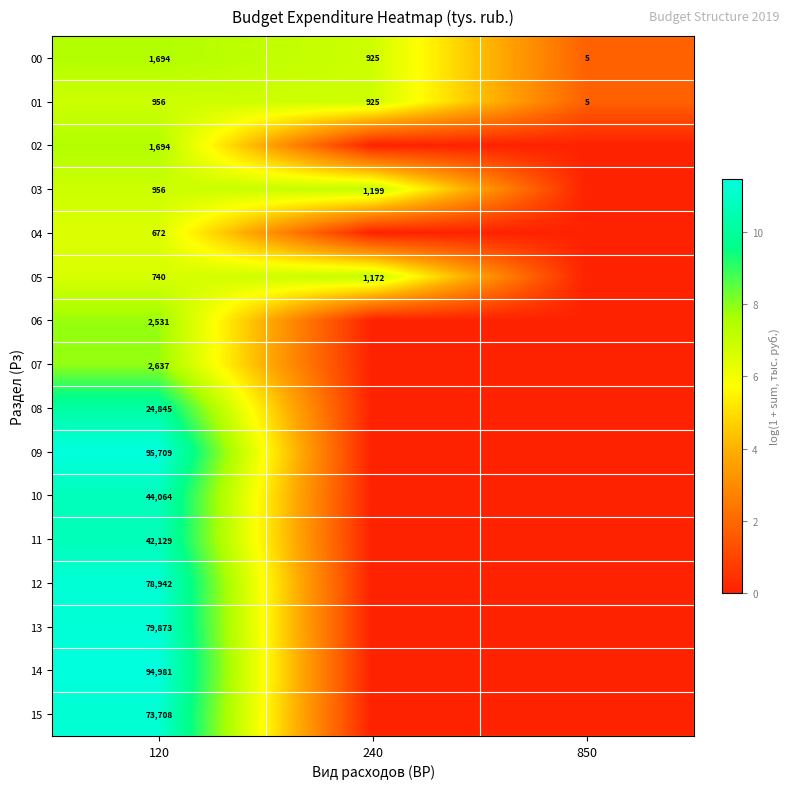

Is it true that 09 equals 95709 at 120?

True